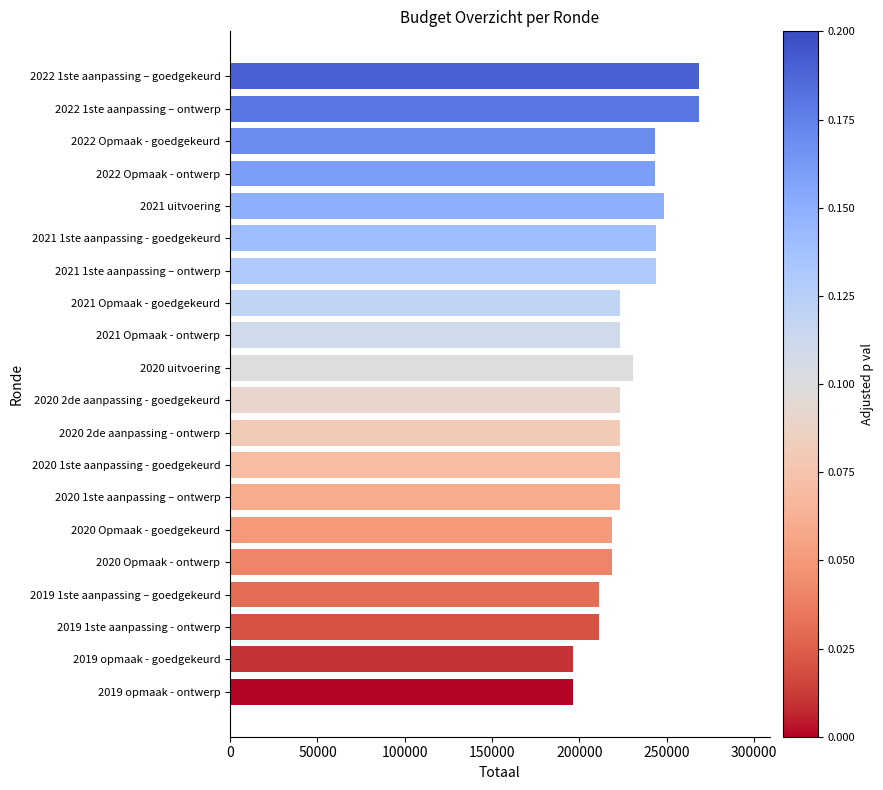

Where is the data nearest to the value 232420?

2020 uitvoering